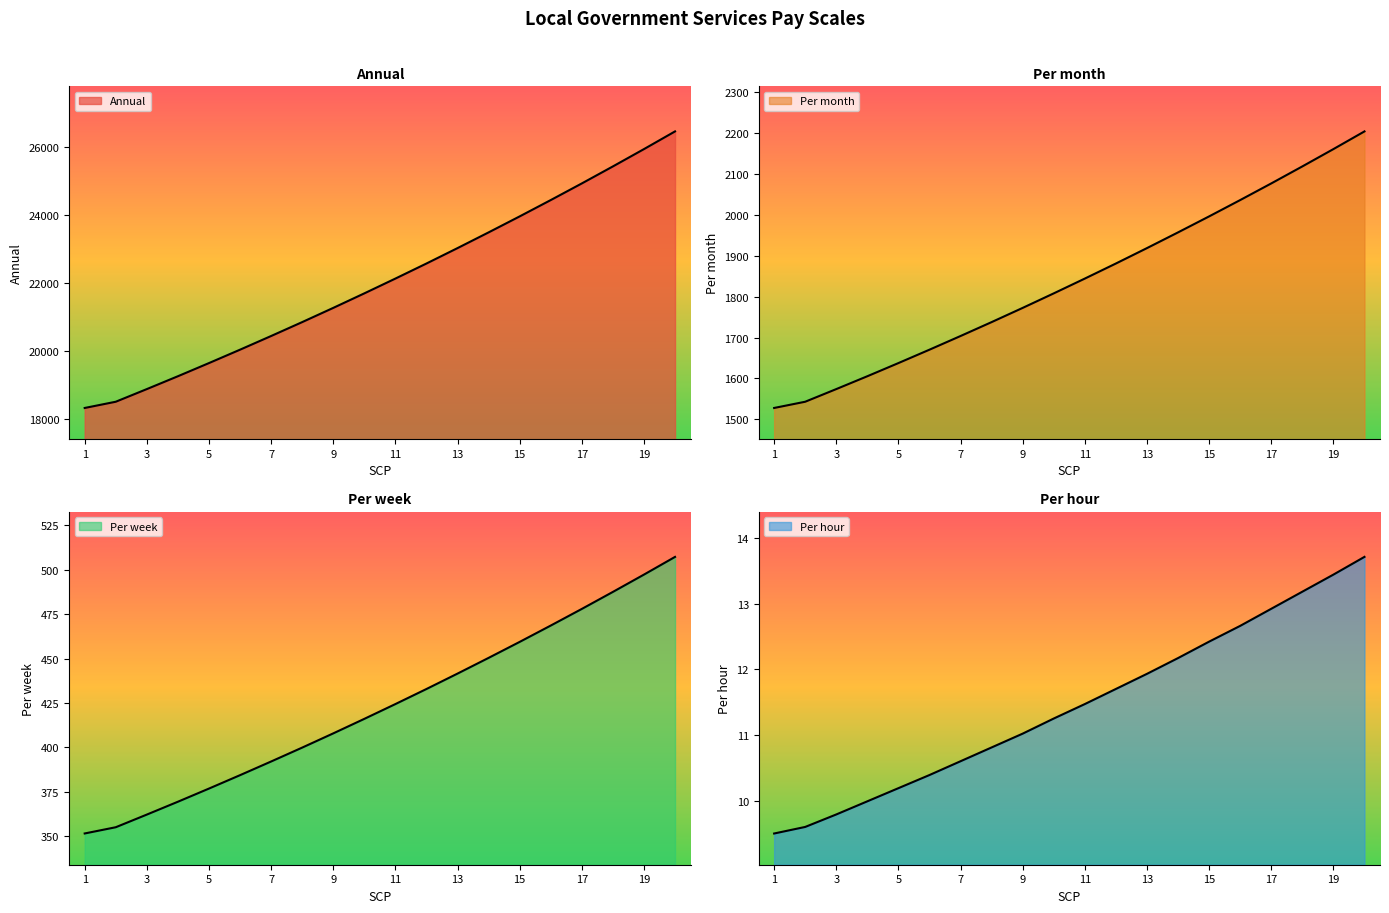

True or false: Per hour and Per month cross at least once.

False